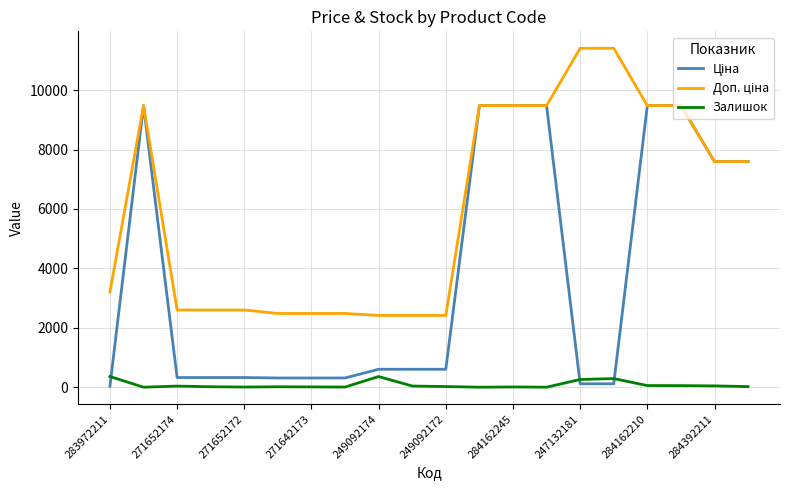

Is this an area chart (filled region under the line)?

No